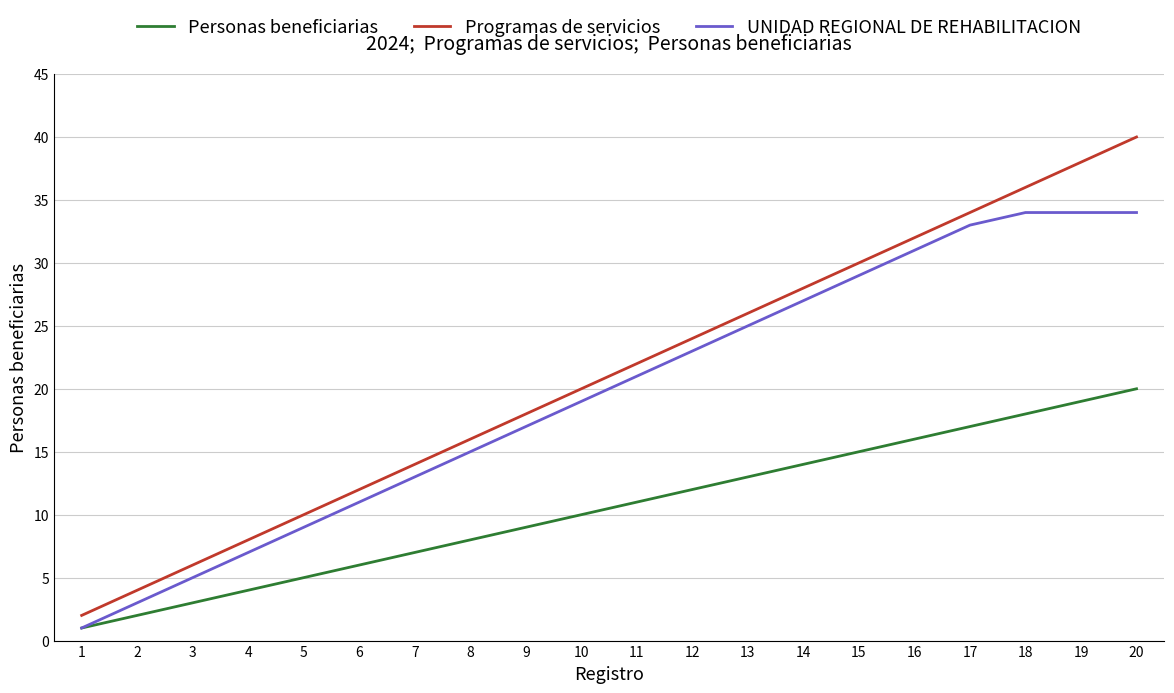

Is it true that UNIDAD REGIONAL DE REHABILITACION equals 11 at 6?

True